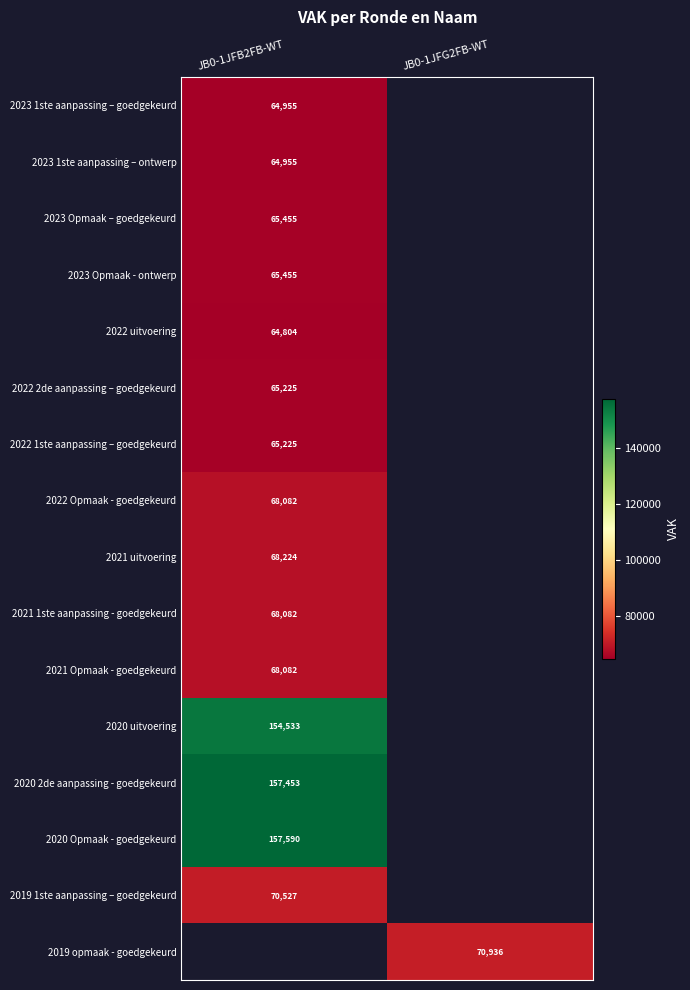

Which has a higher value, JB0-1JFG2FB-WT or JB0-1JFB2FB-WT?

JB0-1JFB2FB-WT